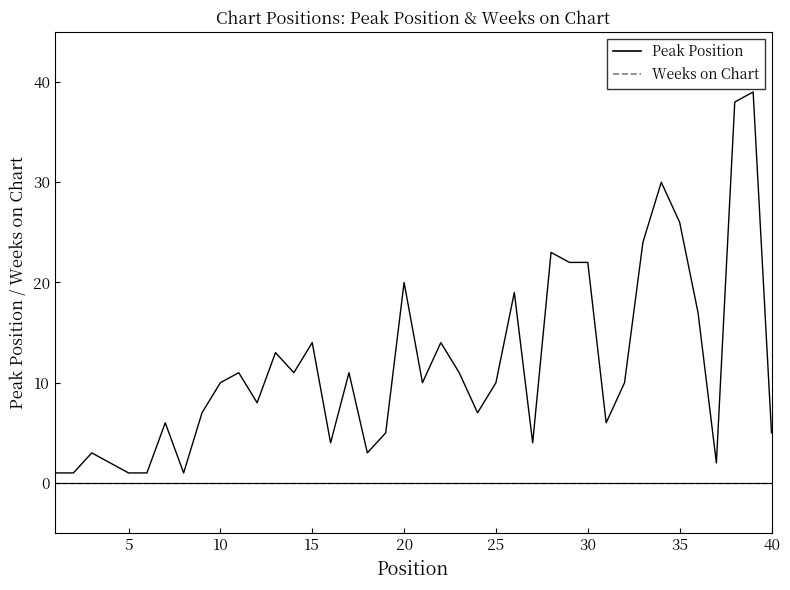

What is the average value of the Peak Position series?

12